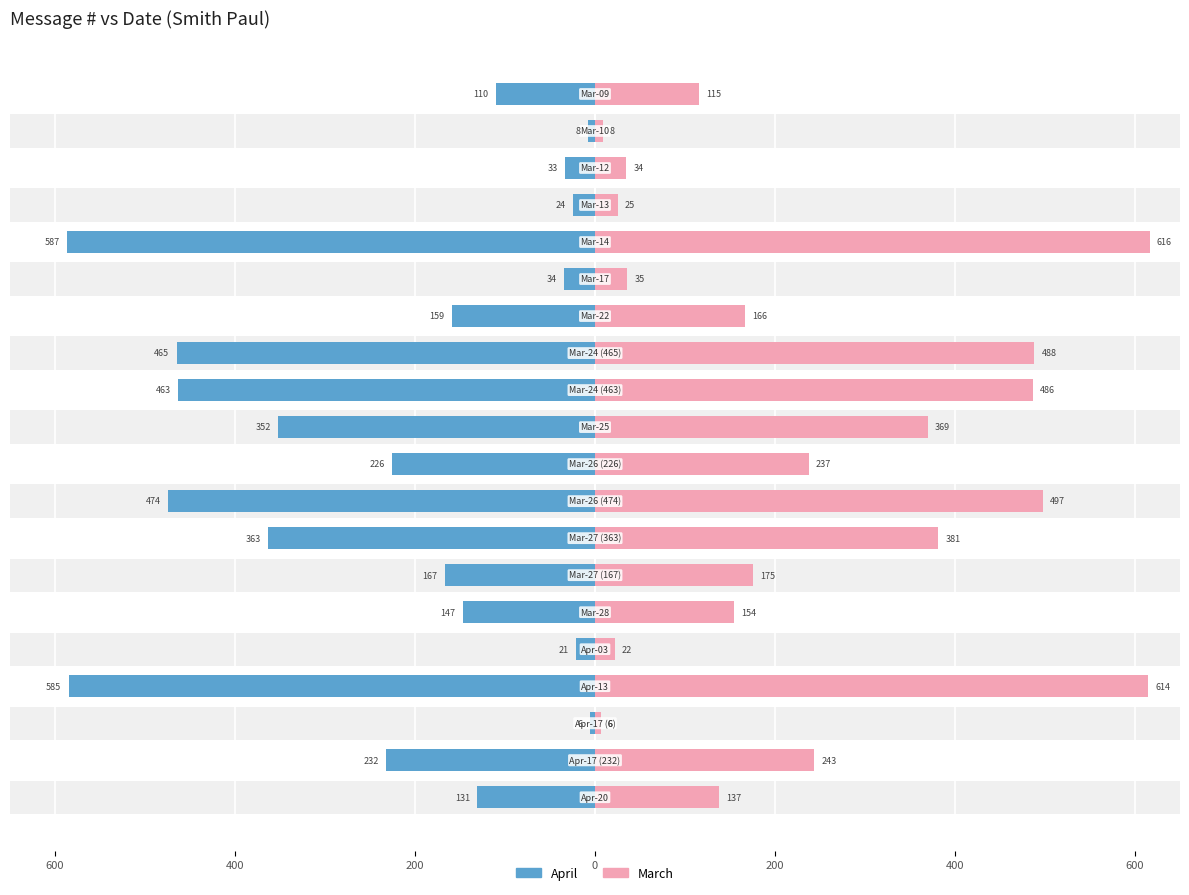

Reading left to right, transcribe all the data shown in this chart.

April / Left: -131.0	-232.0	-6.0	-585.0	-21.0	-147.0	-167.0	-363.0	-474.0	-226.0	-352.0	-463.0	-465.0	-159.0	-34.0	-587.0	-24.0	-33.0	-8.0	-110.0
March / Right: 137.6	243.6	6.3	614.2	22.1	154.3	175.3	381.2	497.7	237.3	369.6	486.2	488.2	167.0	35.7	616.4	25.2	34.6	8.4	115.5